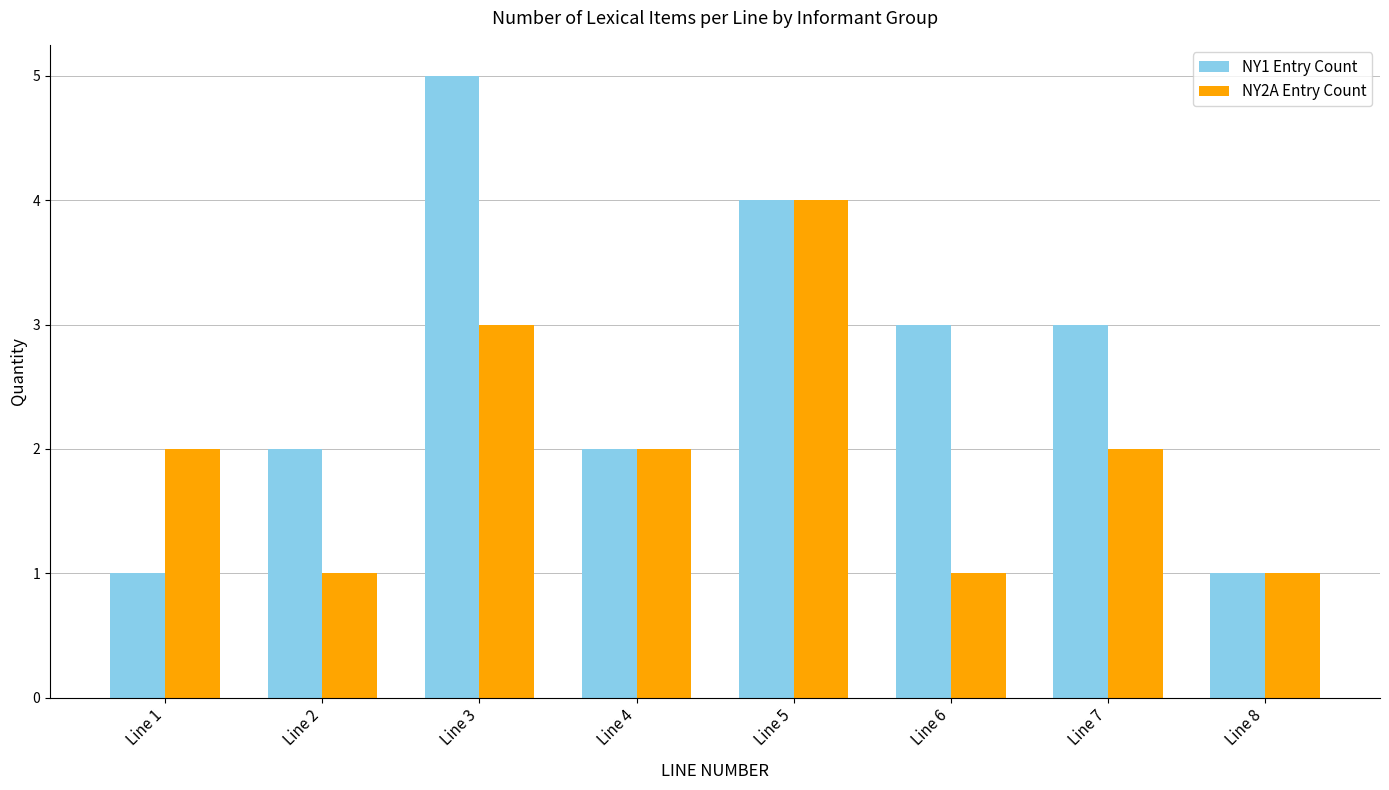

List the series in order of their peak value, highest first.

NY1 Entry Count, NY2A Entry Count